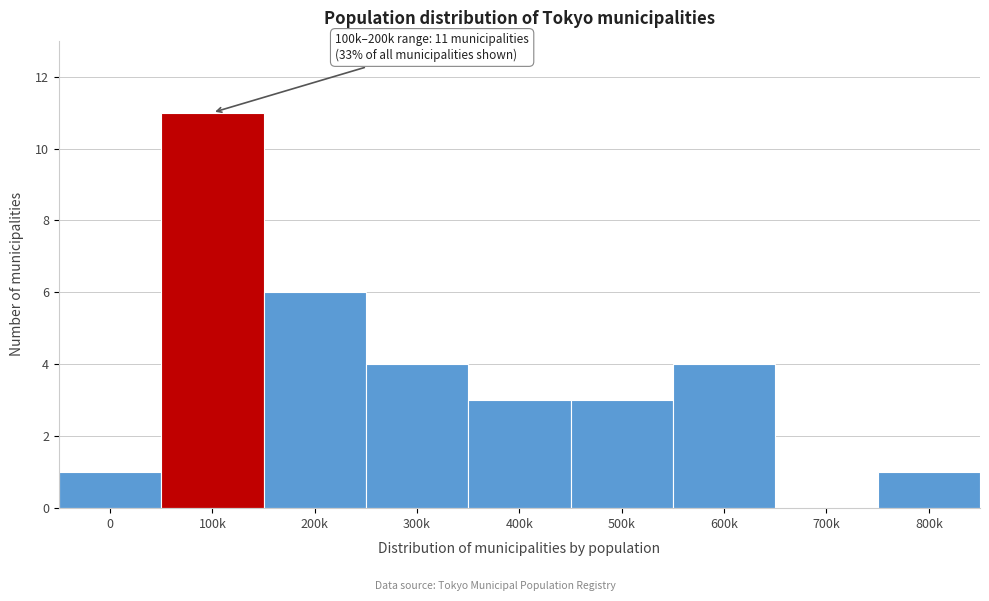

Reading left to right, list all the values displayed in this chart.

0=1	100k=11	200k=6	300k=4	400k=3	500k=3	600k=4	700k=0	800k=1